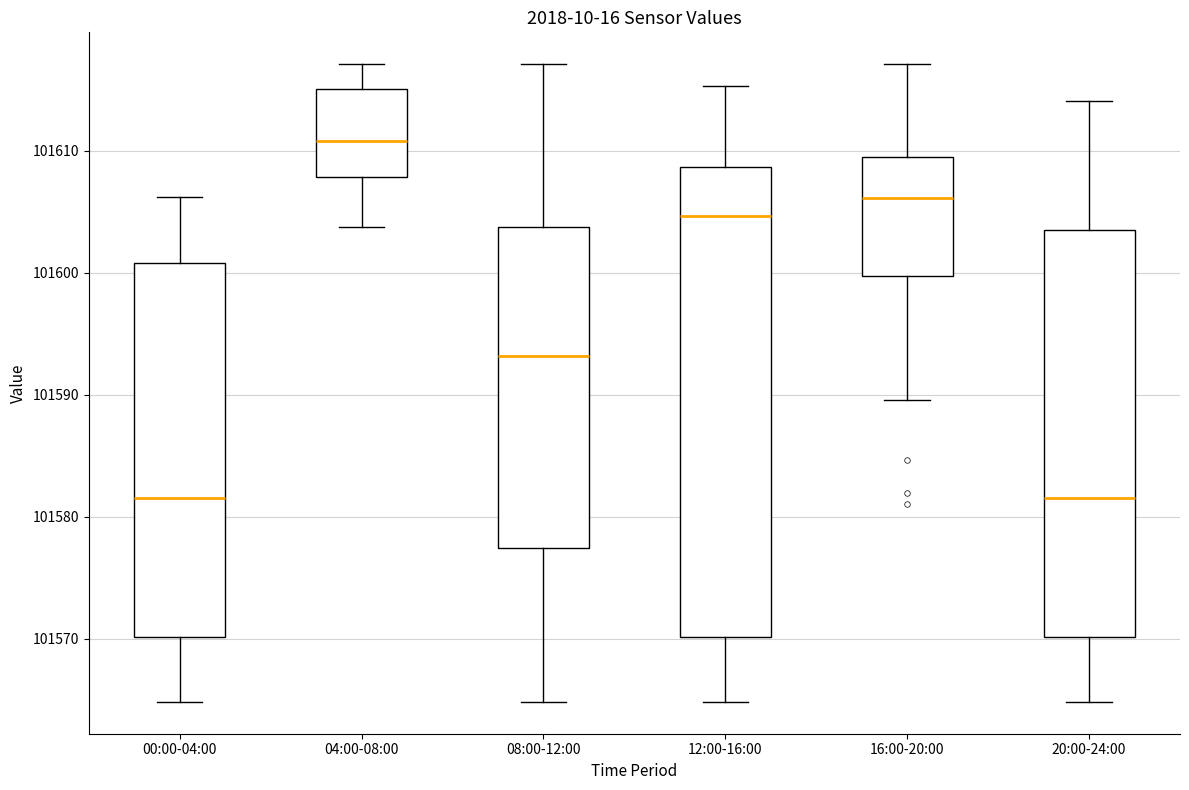

Which box's median line is the highest?

04:00-08:00